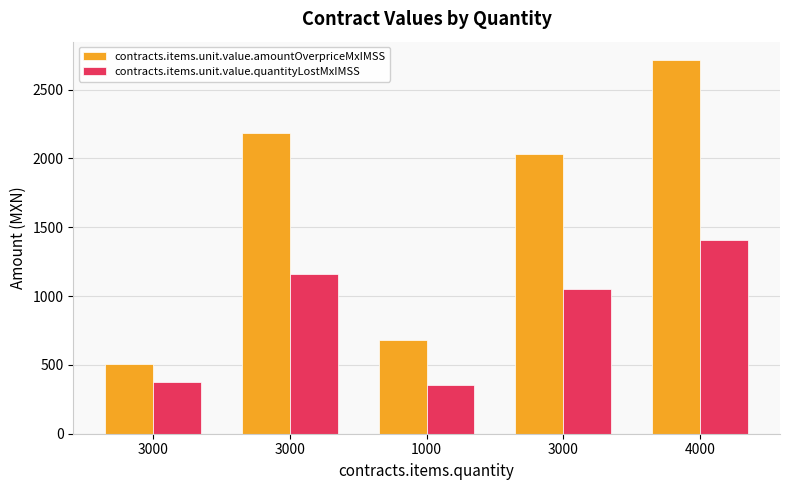

Which has a higher value, 1000 or 3000?

3000